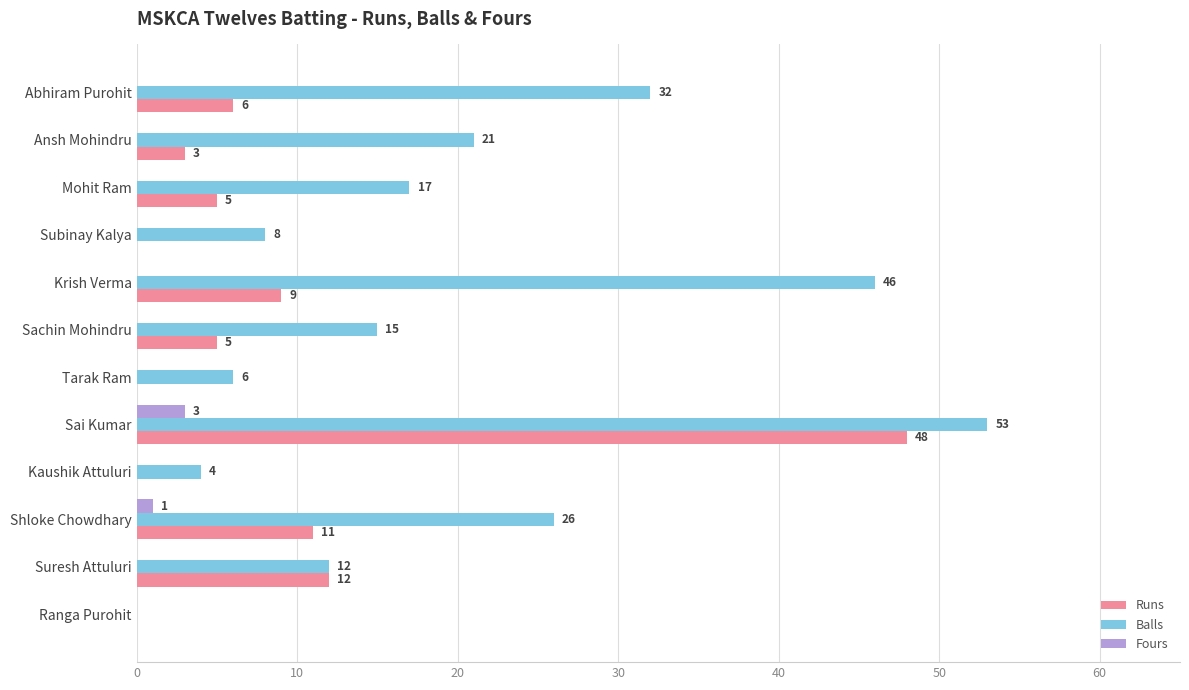

True or false: Runs has a value of 0 at Kaushik Attuluri.

True